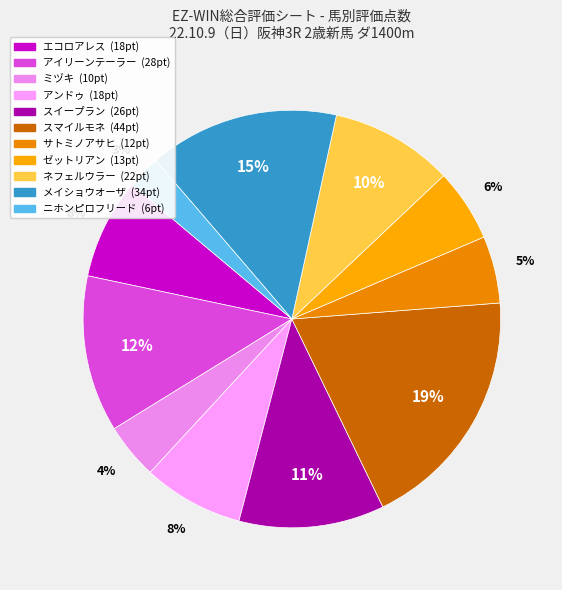

How many segments does this pie chart have?

11